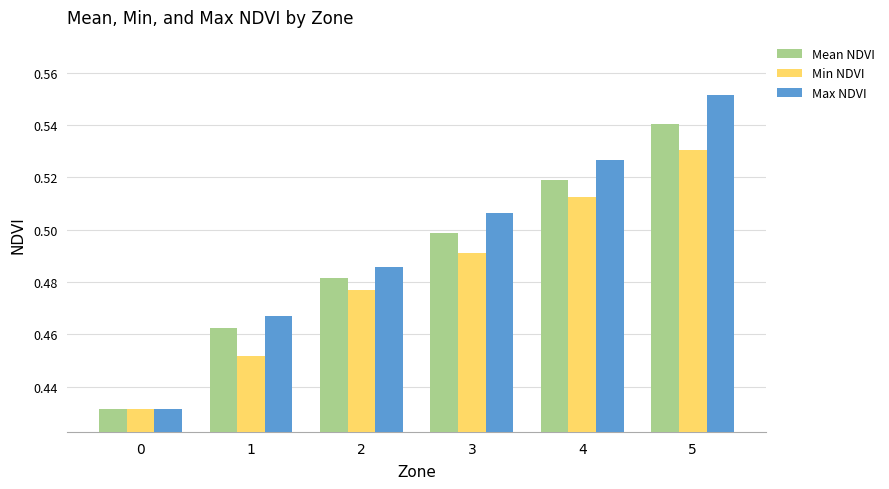

How many distinct data groups are displayed?

3